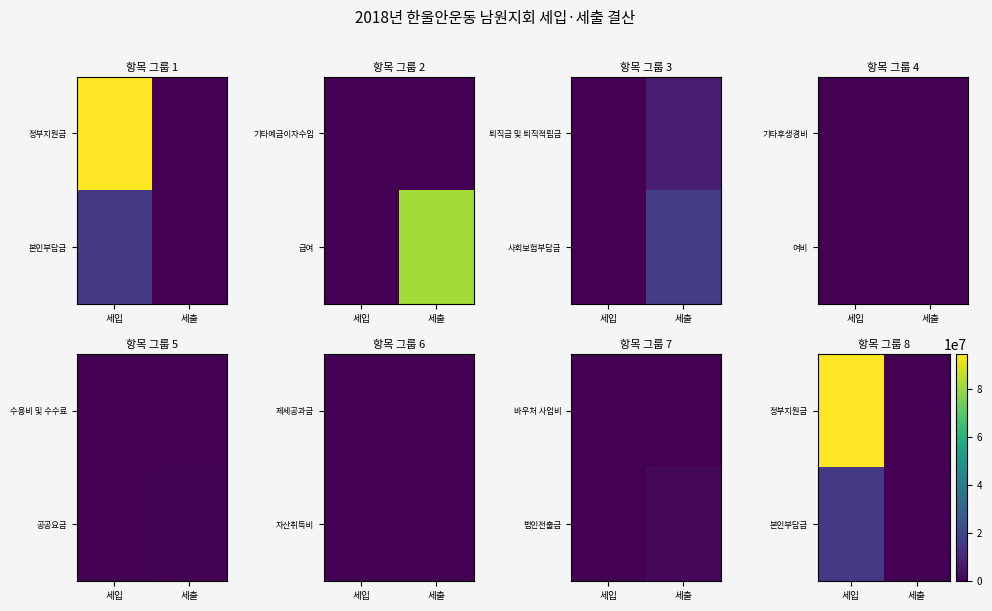

Between 세입 and 세출, which is larger?

세입